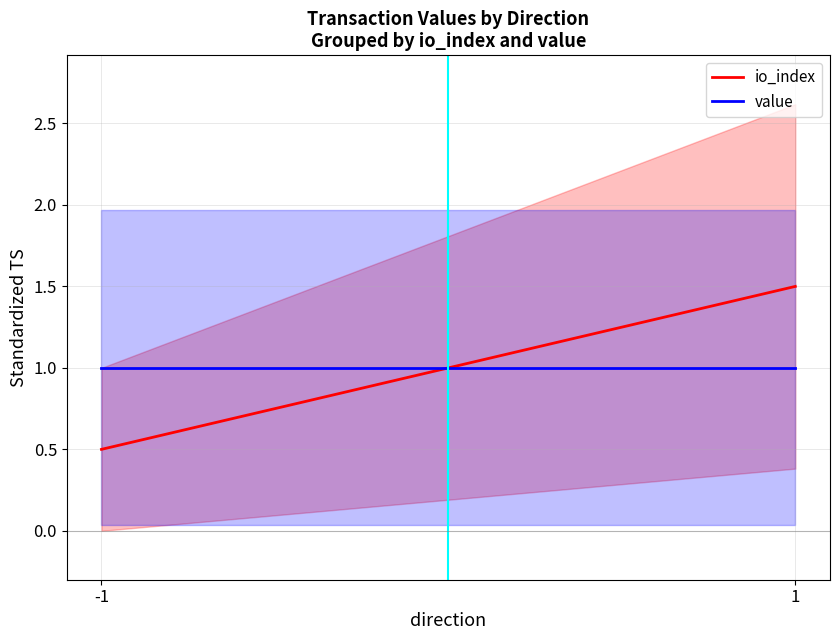

Between 1 and -1, which is larger?

1